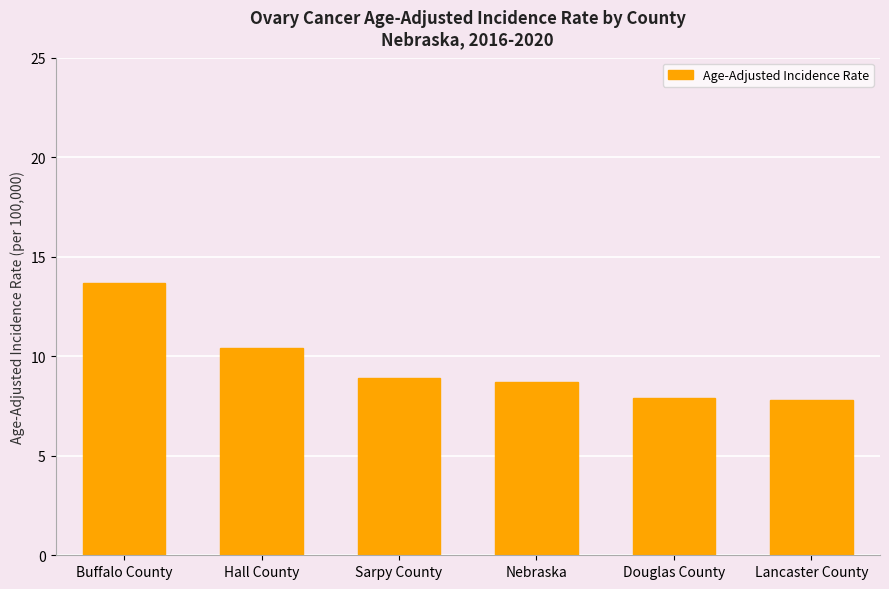

What is the average value?

9.6